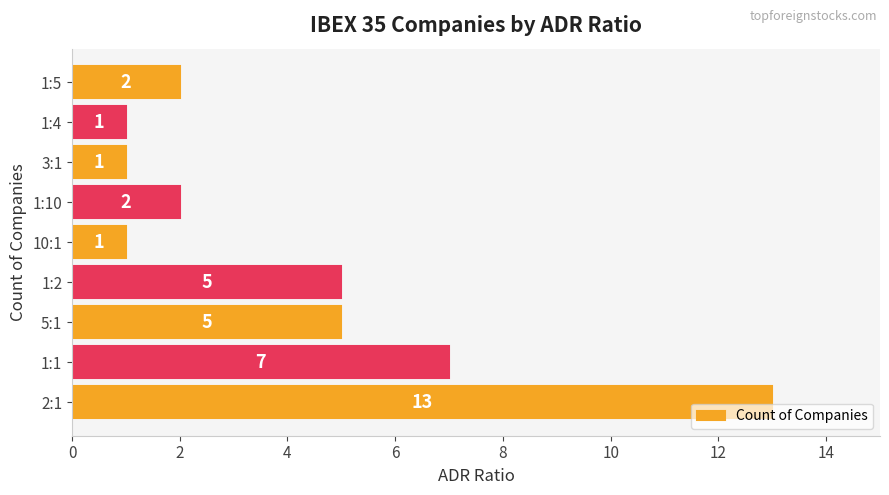

How many data points are less than 2?

3